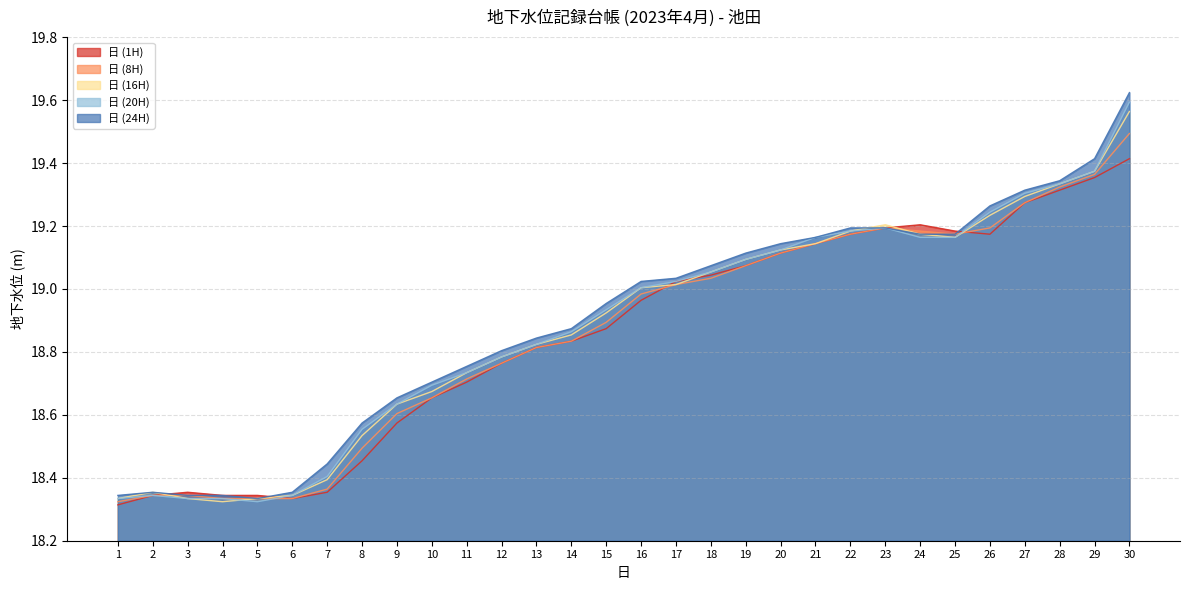

Between 3 and 10, which series saw the biggest shift?

日 (20H)